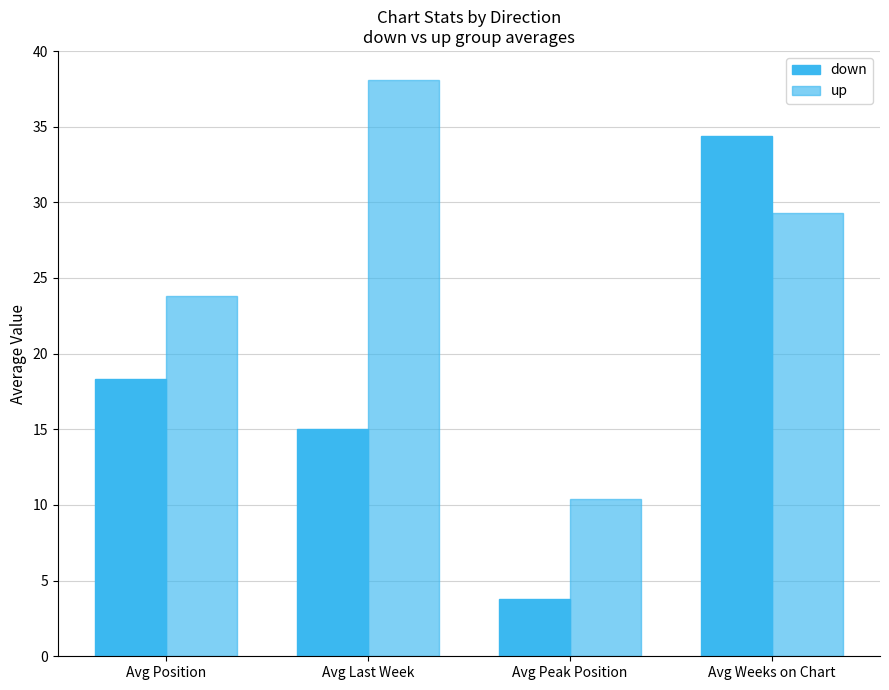

List the series in order of their peak value, lowest first.

down, up